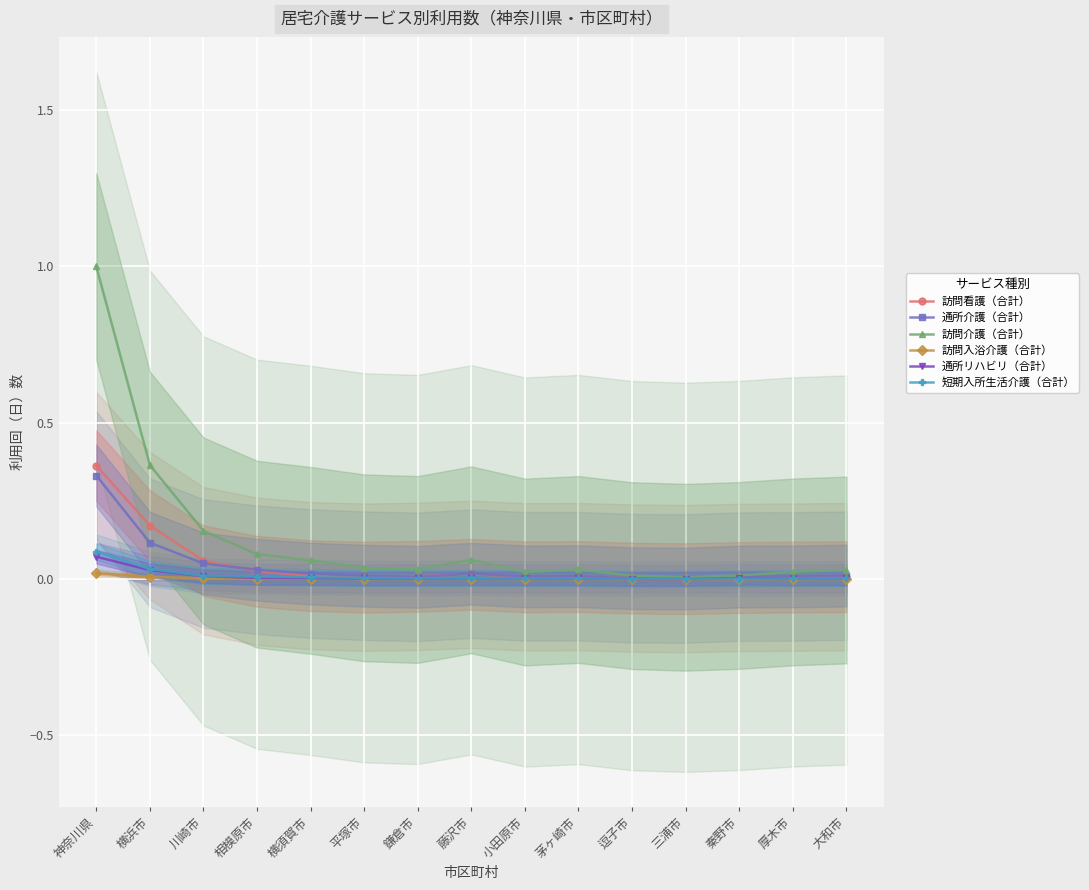

True or false: 通所介護（合計） and 短期入所生活介護（合計） intersect in this chart.

False